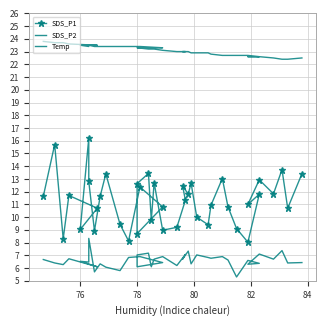

What is the minimum value shown in the chart?

5.3